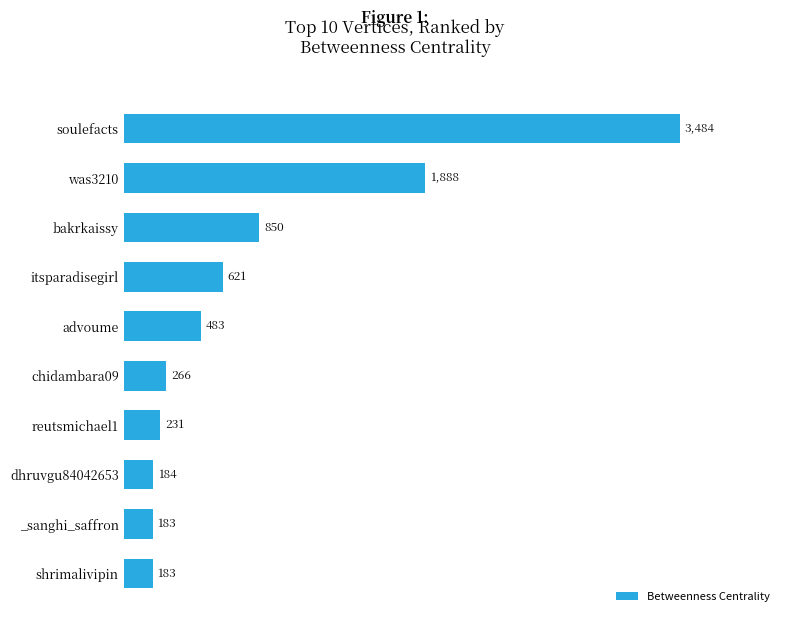

What is the difference between the maximum and minimum values?

3301.0